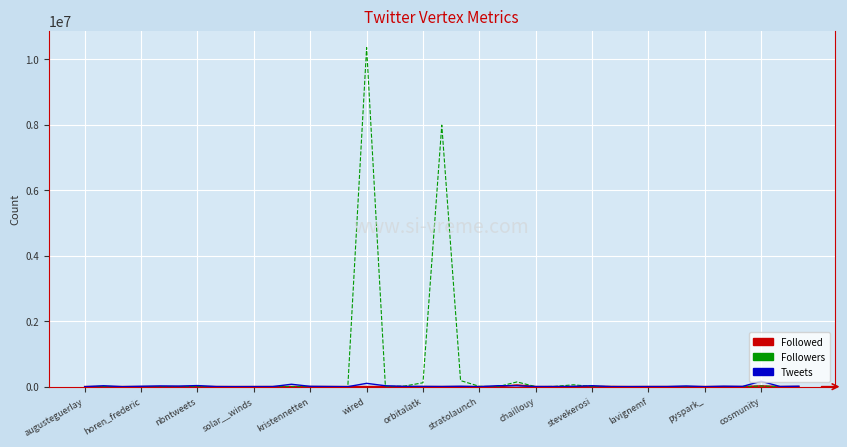

Which series has the largest range (max minus min)?

Followers